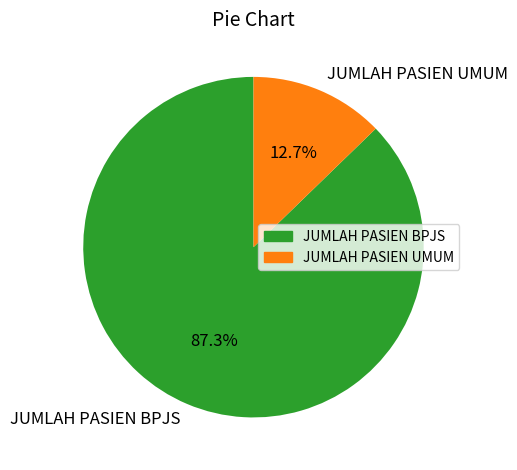

How many slices are in this pie chart?

2